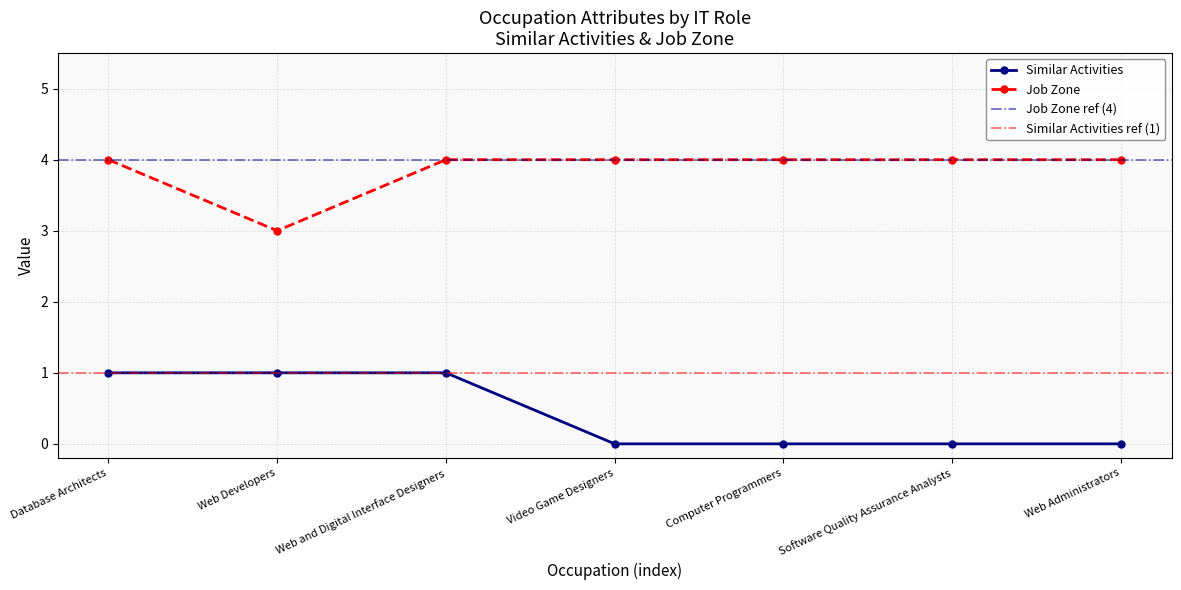

True or false: Similar Activities and Job Zone intersect in this chart.

False